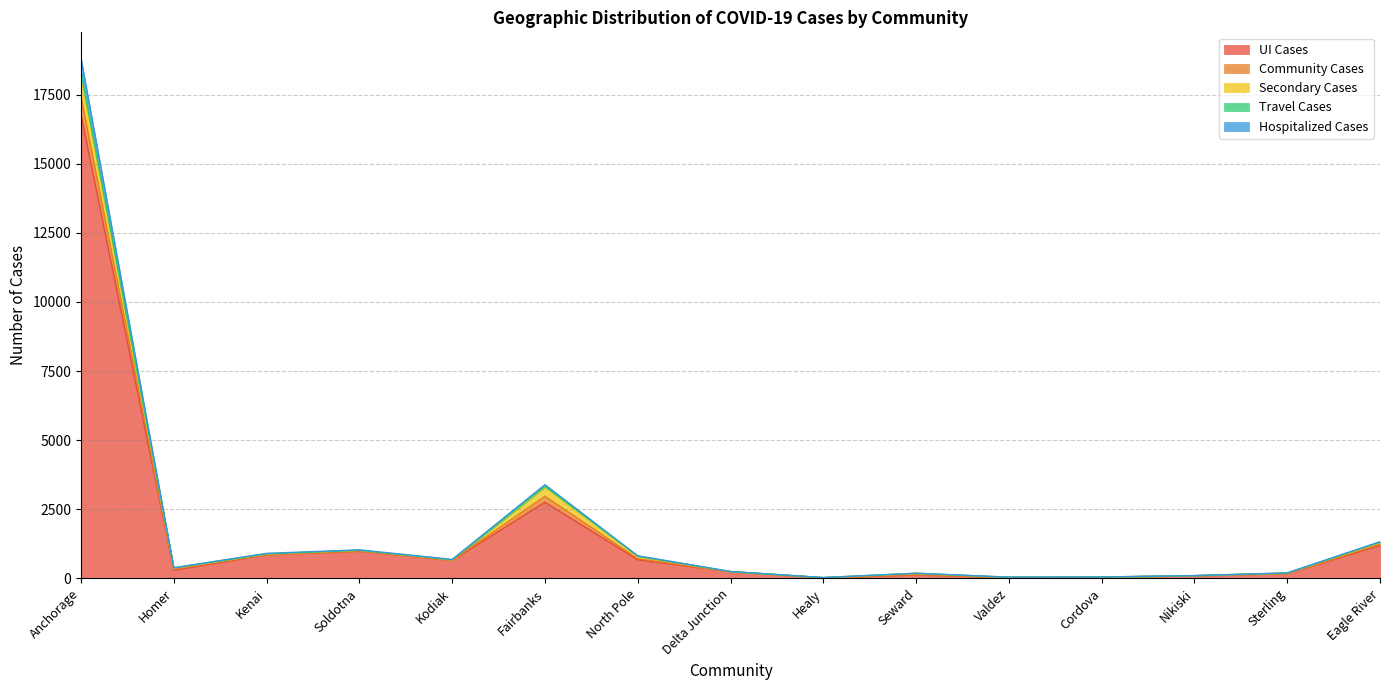

At which category is the sum across all series the highest?

Anchorage